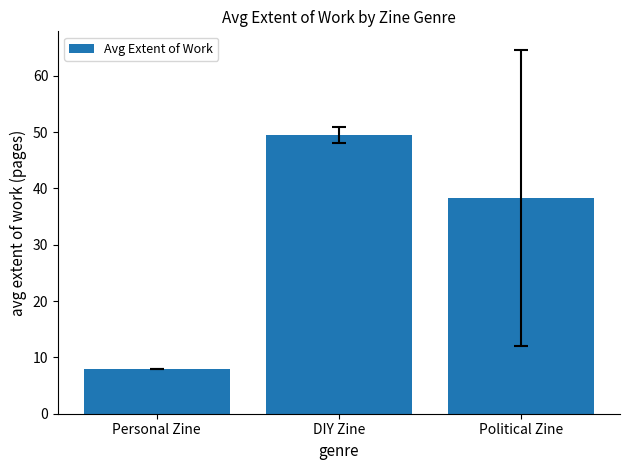

Between Personal Zine and DIY Zine, which is larger?

DIY Zine